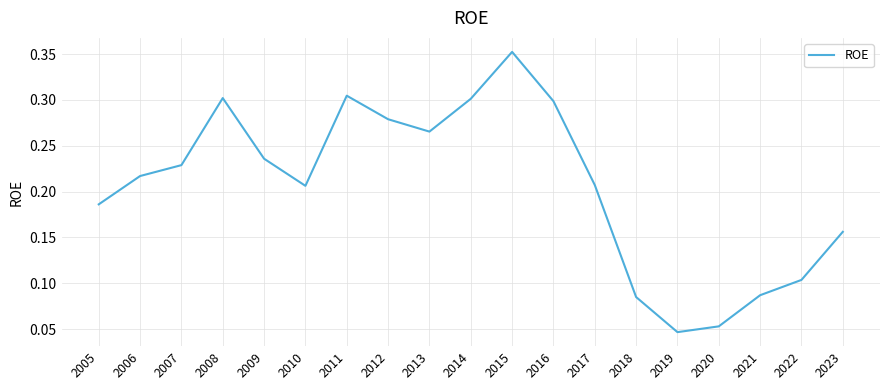

Between 2018 and 2022, which is larger?

2022